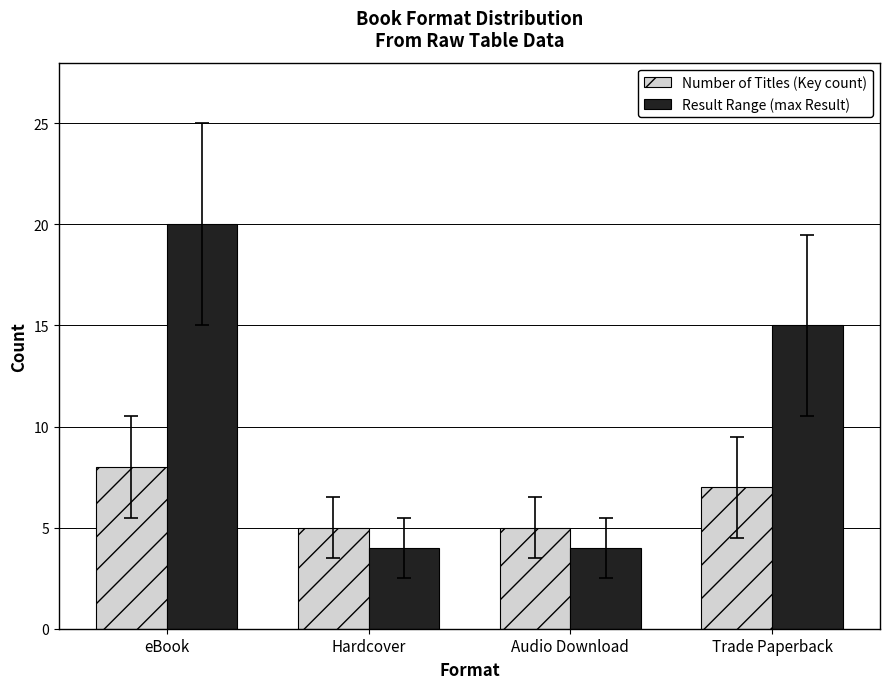

Between Hardcover and Trade Paperback, which series saw the biggest shift?

Result Range (max Result)